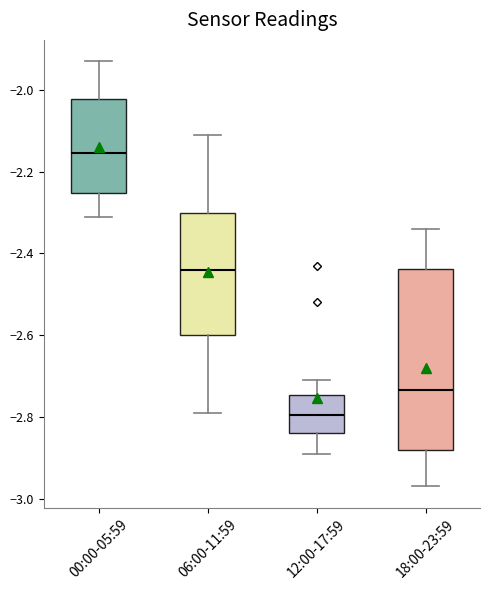

Reading left to right, read every box against the y-axis: the position of its median line, the range the box covers, and the ends of its whiskers. The values are not printed on the chart, so give them approximately, as read against the axis.

00:00-05:59: median -2.16, box -2.26 to -2.02, whiskers -2.30 to -1.92
06:00-11:59: median -2.44, box -2.60 to -2.30, whiskers -2.78 to -2.10
12:00-17:59: median -2.80, box -2.84 to -2.74, whiskers -2.88 to -2.70
18:00-23:59: median -2.74, box -2.88 to -2.44, whiskers -2.96 to -2.34